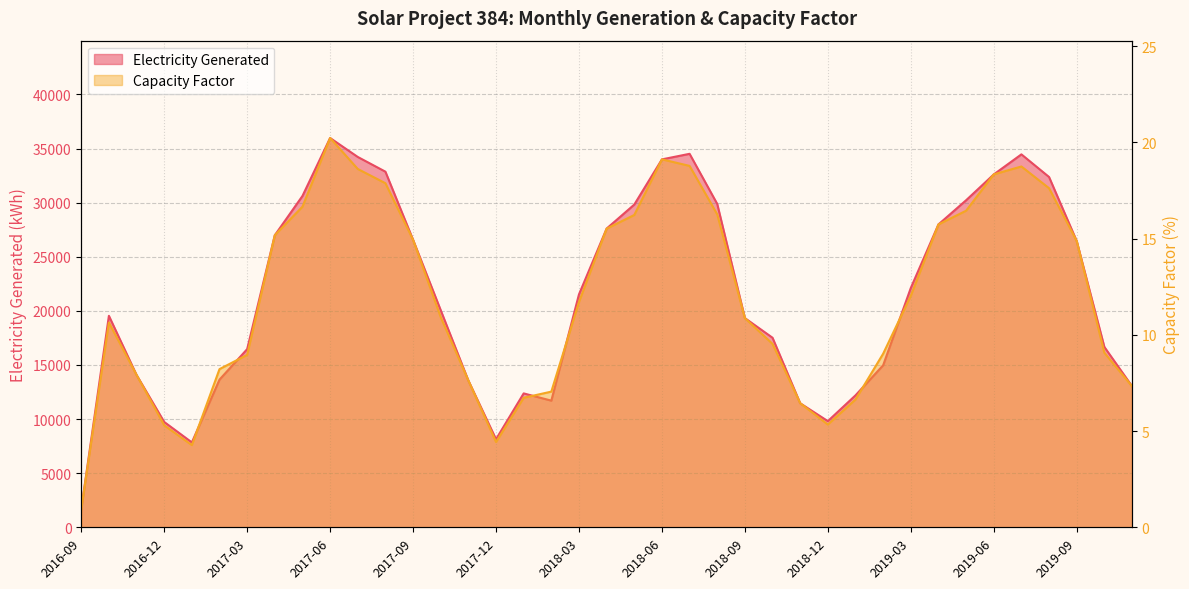

Which series has the largest range (max minus min)?

Electricity Generated